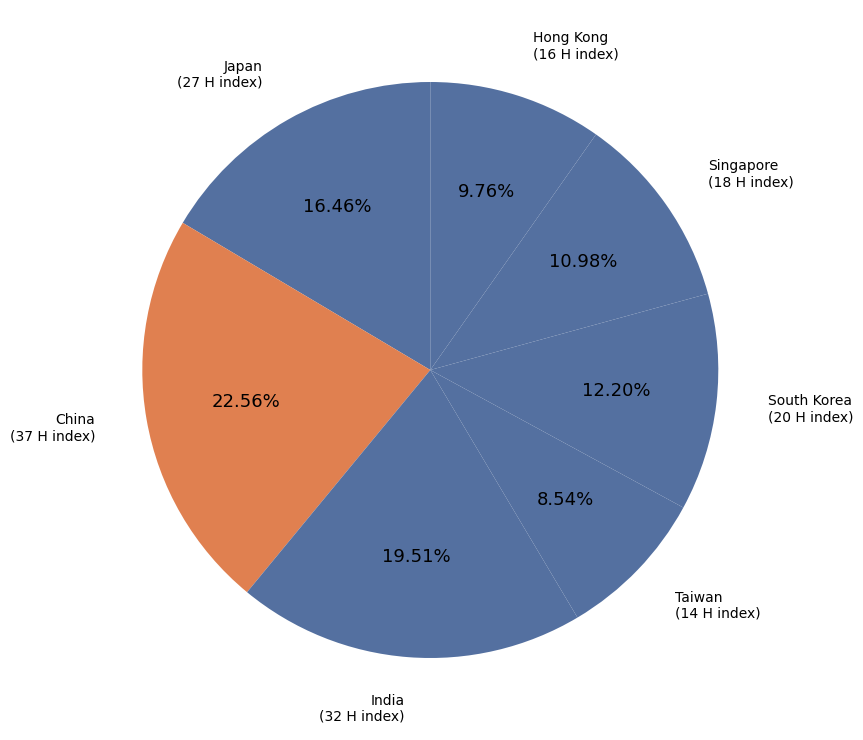

To the nearest percent, what portion does China represent?

23%